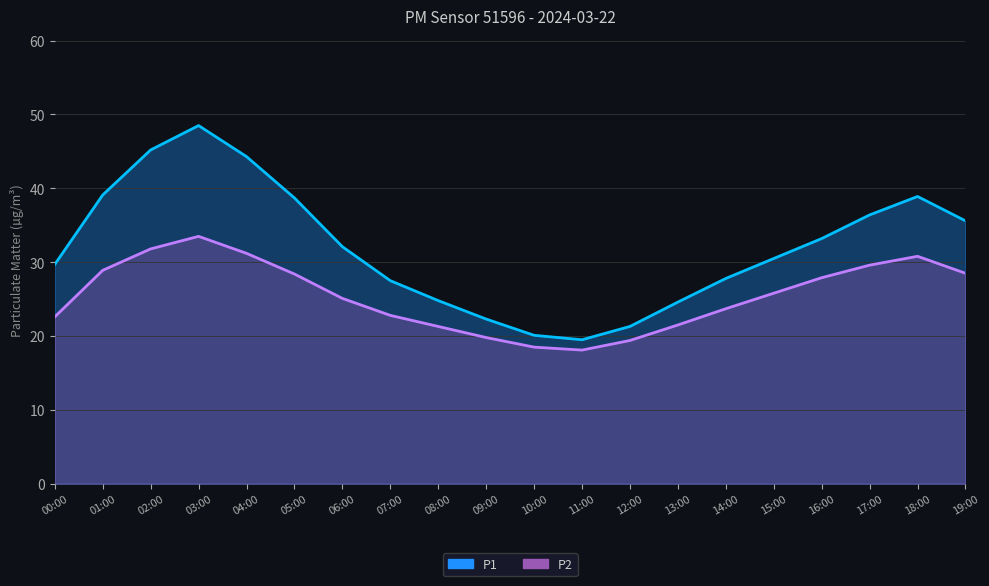

True or false: P2 has a value of 9.8 at 09:00.

False